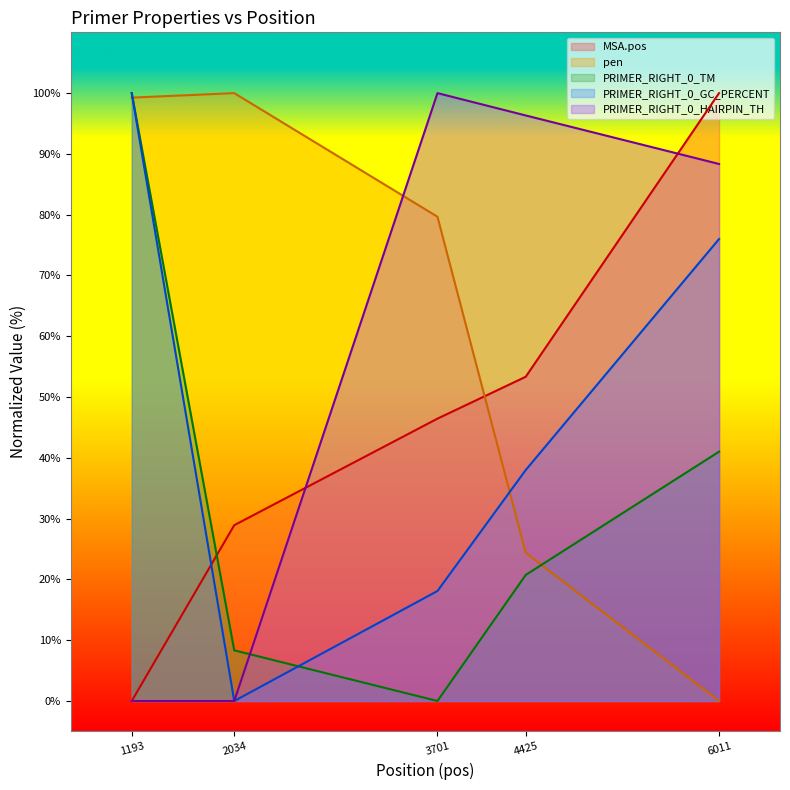

Which series changed the most between 4425 and 6011?

MSA.pos